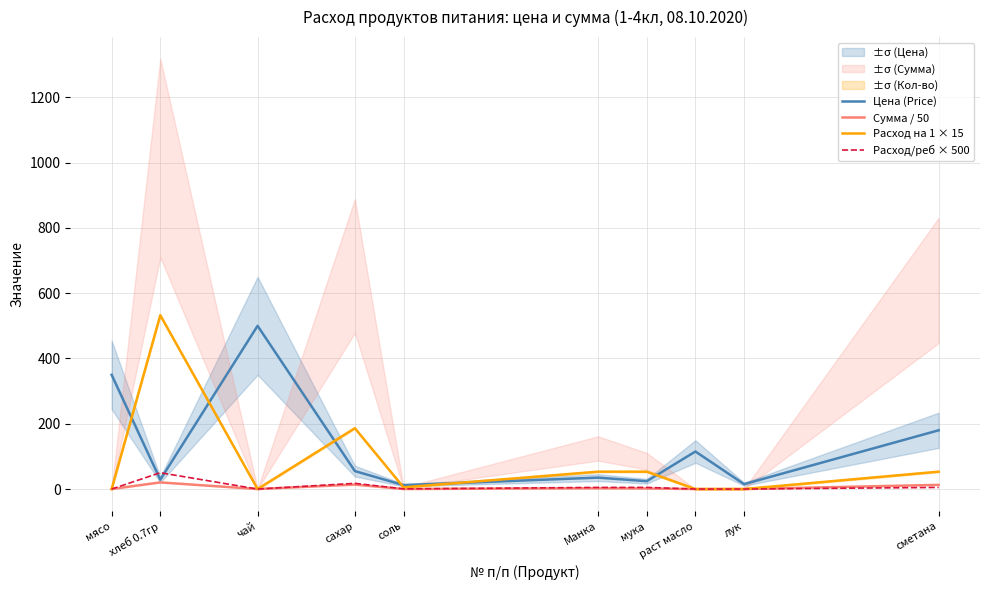

How many intersections are there between Цена (Price) and Расход на 1 × 15?

6